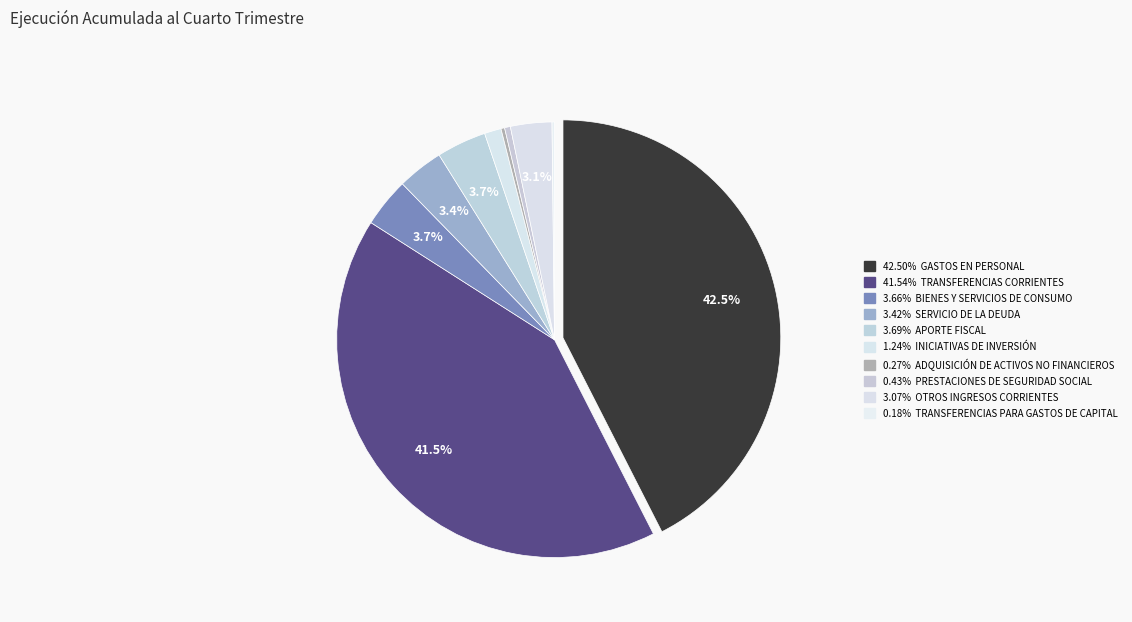

Rank the categories by value from highest to lowest.

GASTOS EN PERSONAL, TRANSFERENCIAS CORRIENTES, APORTE FISCAL, BIENES Y SERVICIOS DE CONSUMO, SERVICIO DE LA DEUDA, OTROS INGRESOS CORRIENTES, INICIATIVAS DE INVERSIÓN, PRESTACIONES DE SEGURIDAD SOCIAL, ADQUISICIÓN DE ACTIVOS NO FINANCIEROS, TRANSFERENCIAS PARA GASTOS DE CAPITAL